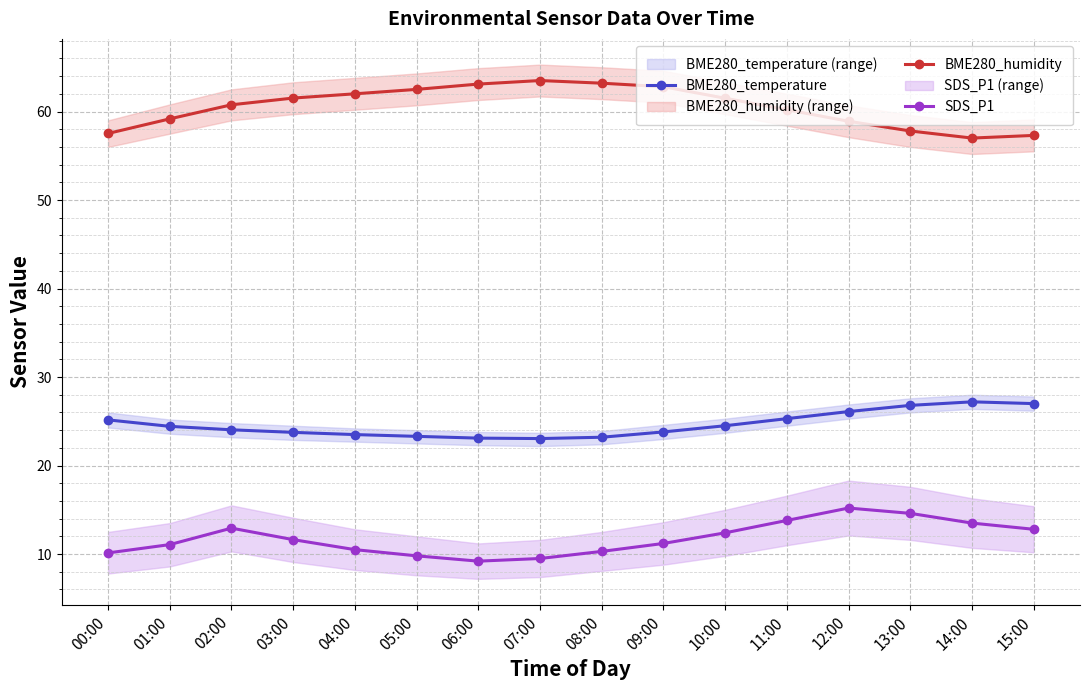

Which category has the lowest value across all series?

06:00